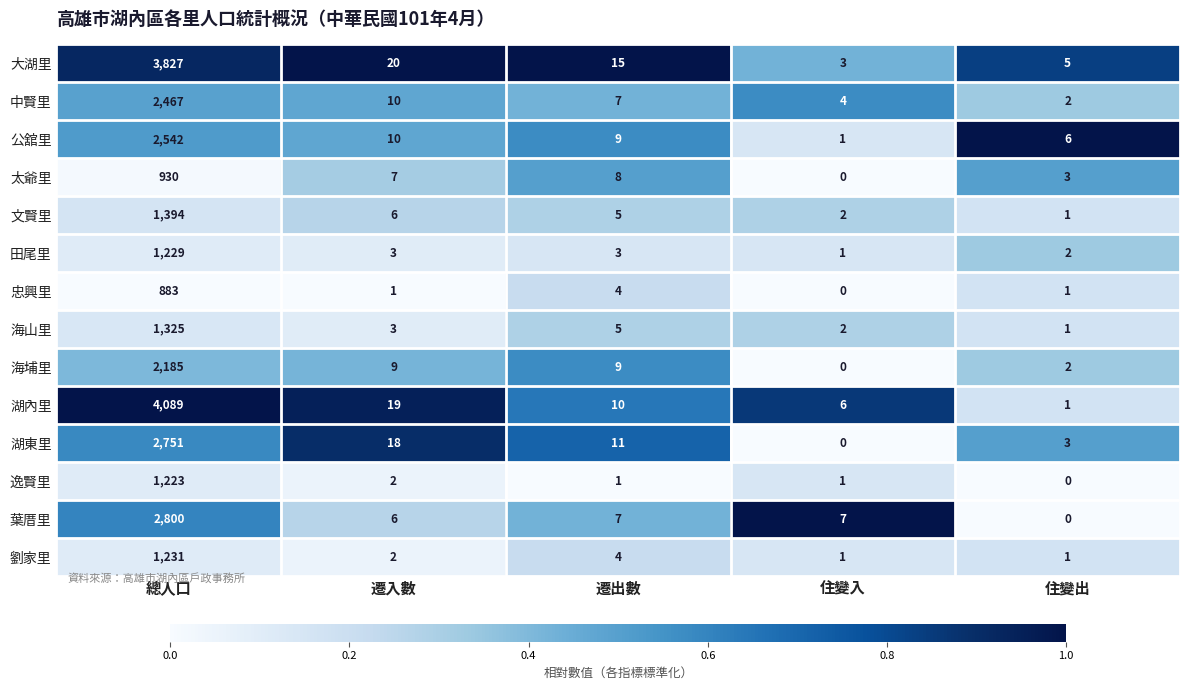

Between 遷入數 and 遷出數, which series saw the biggest shift?

湖內里